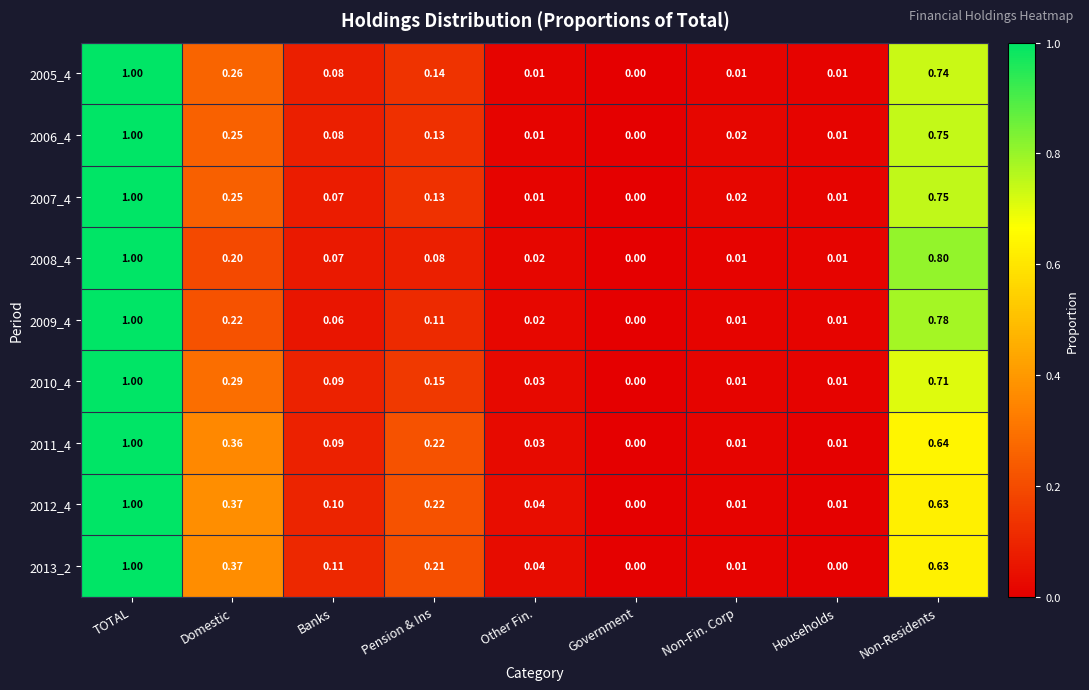

Which category has the highest value across all series?

TOTAL